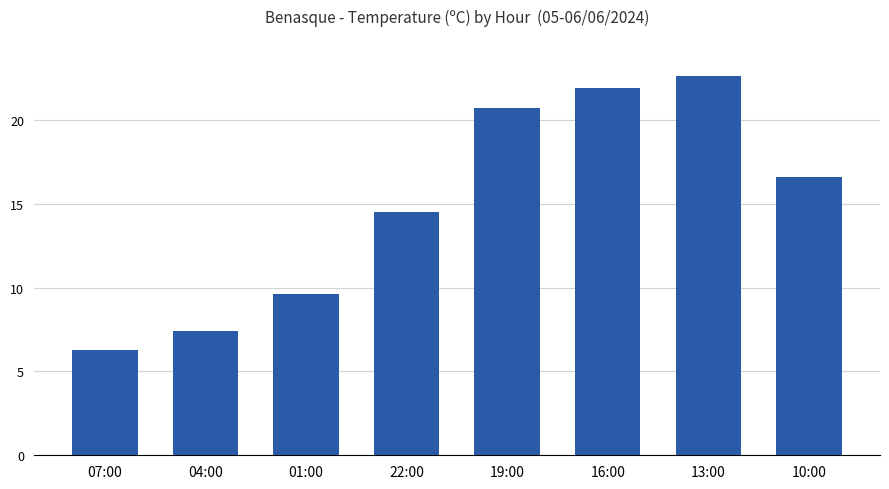

Are the bars horizontal?

No